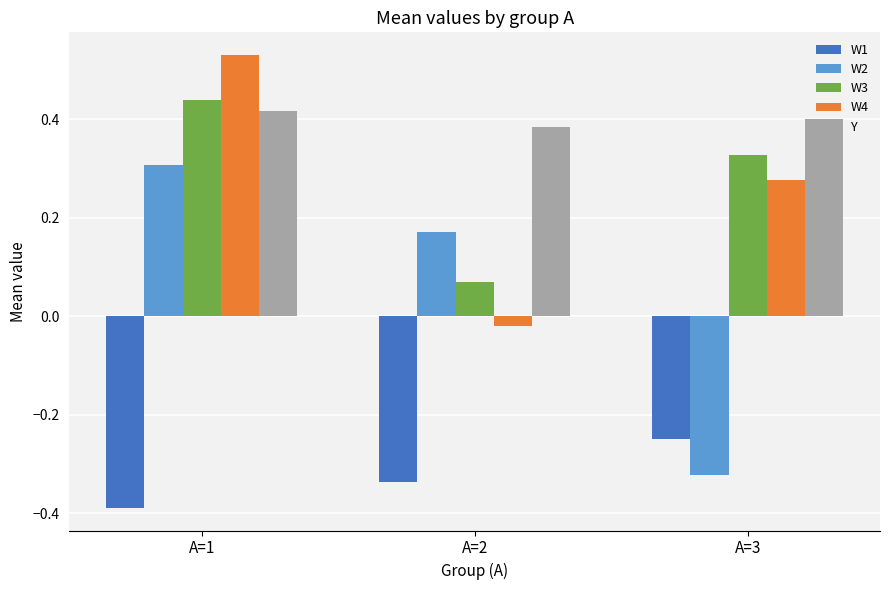

Where is W2 nearest to the value 0?

A=2